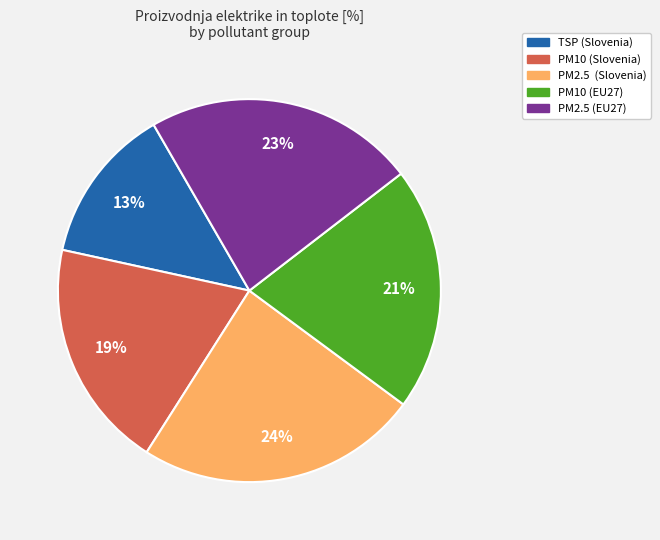

Is it true that PM2.5 (EU27) is 36% of the pie?

False